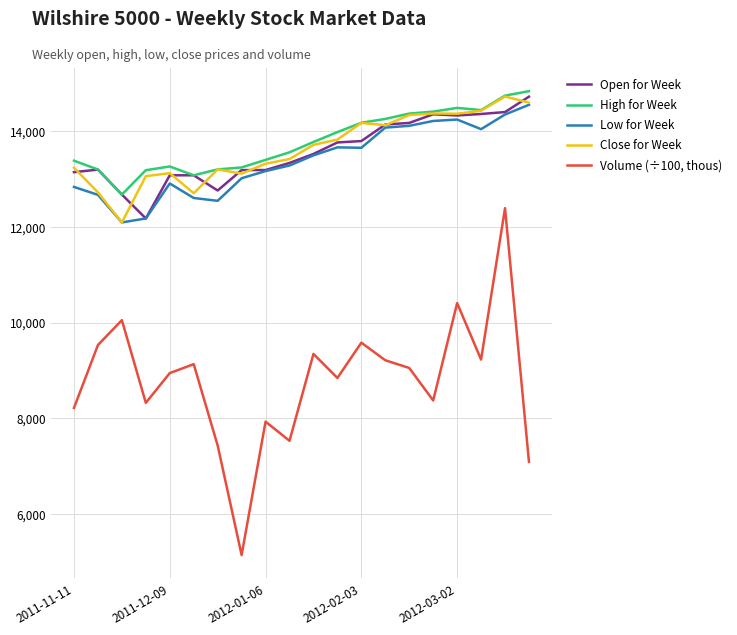

True or false: Close for Week and Volume (÷100, thous) cross at least once.

False